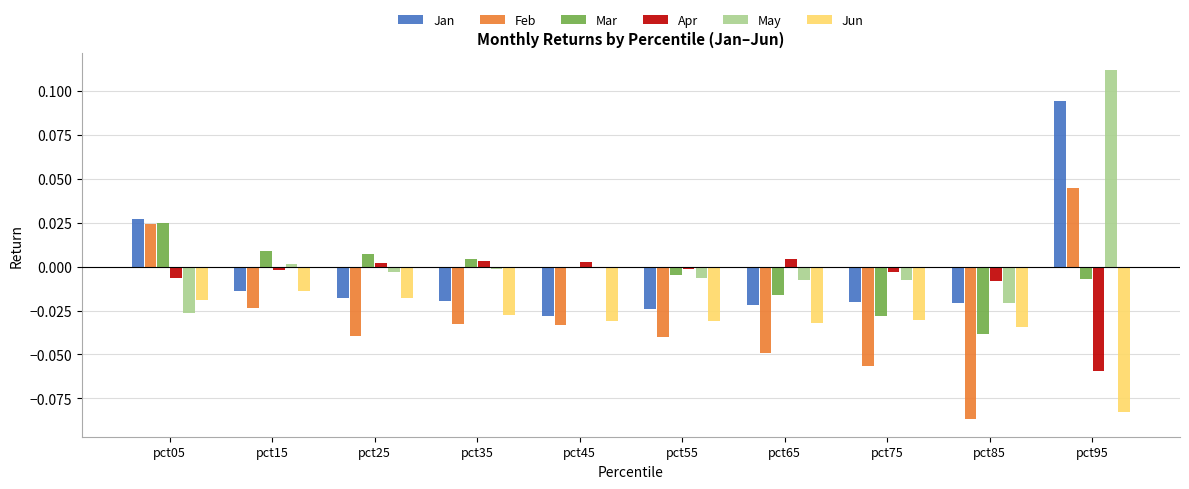

How many series are shown in this chart?

6